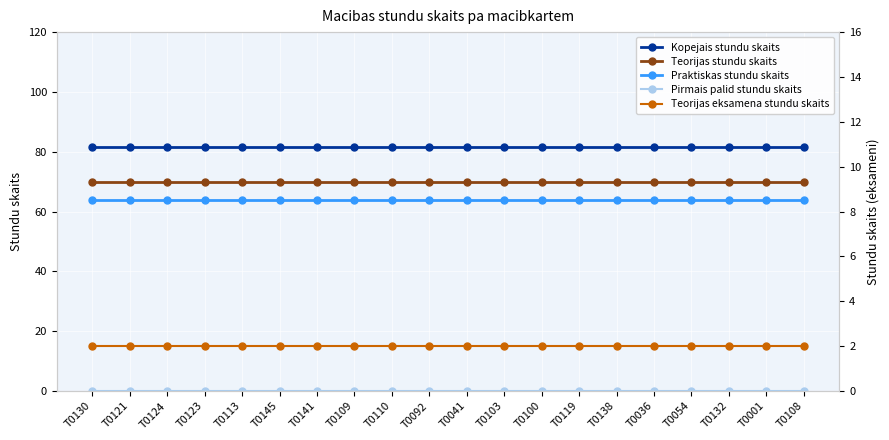

Rank the series at T0092 from highest to lowest value.

Kopejais stundu skaits, Teorijas stundu skaits, Praktiskas stundu skaits, Teorijas eksamena stundu skaits, Pirmais palid stundu skaits